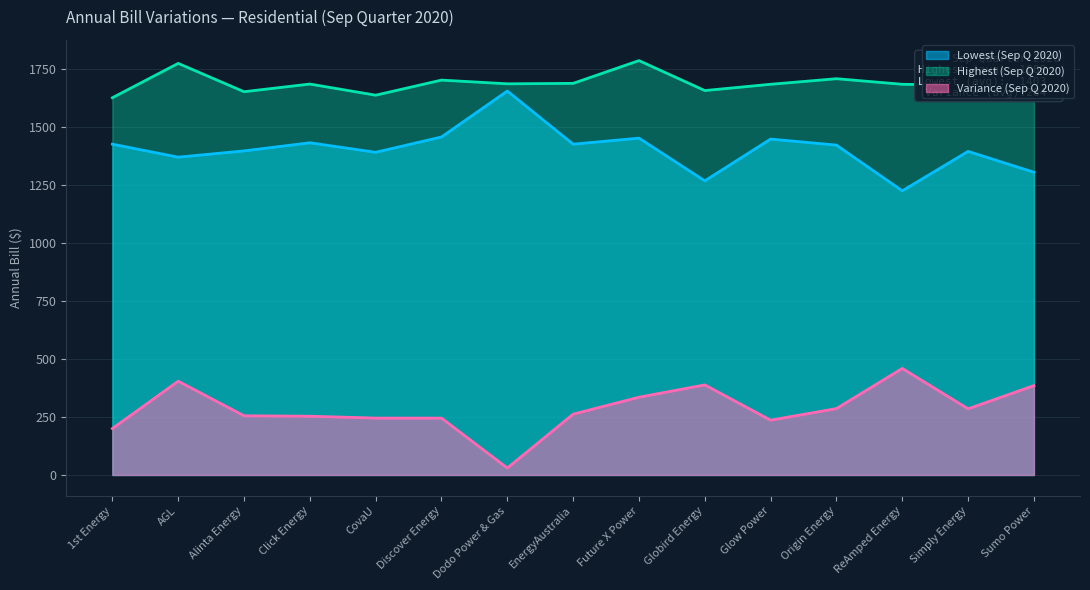

At which label is Highest (Sep Q 2020) closest to 1705?

Origin Energy